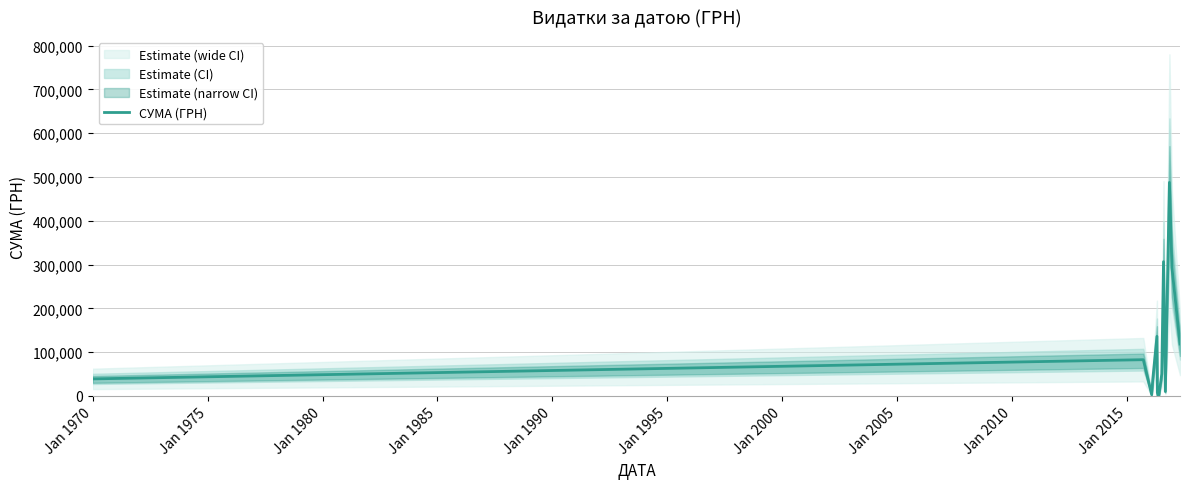

What is the sum of all values?

1571318.9